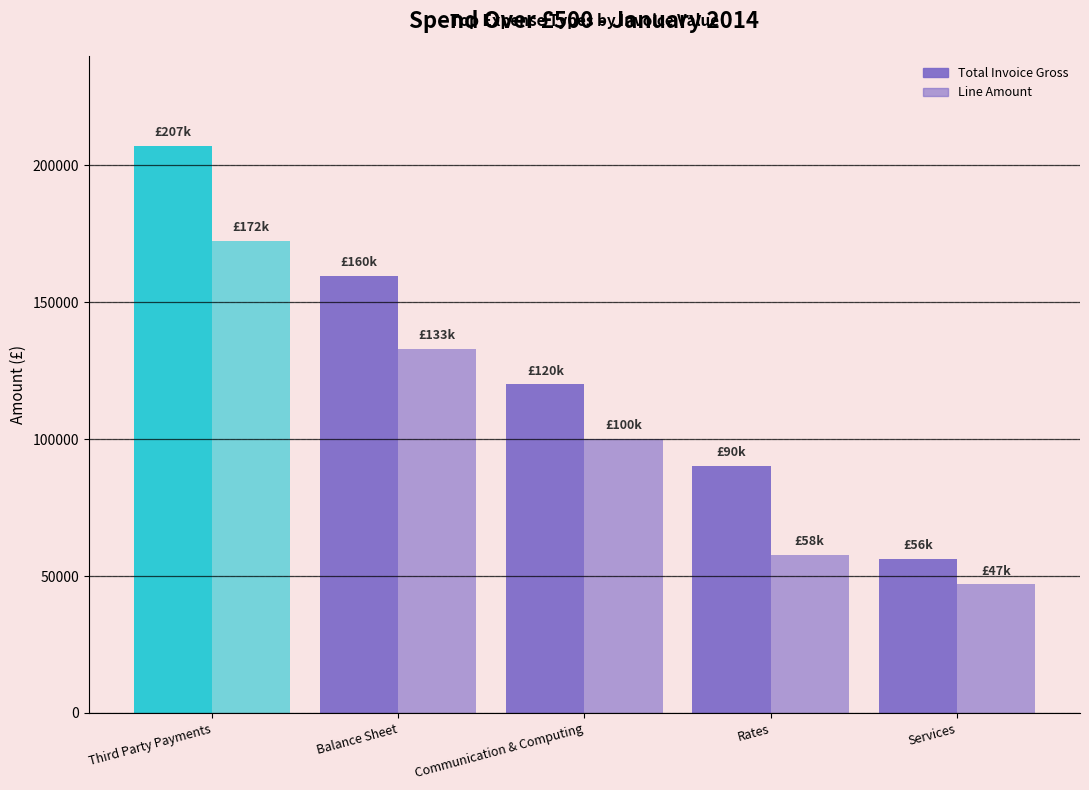

How many series are shown in this chart?

2